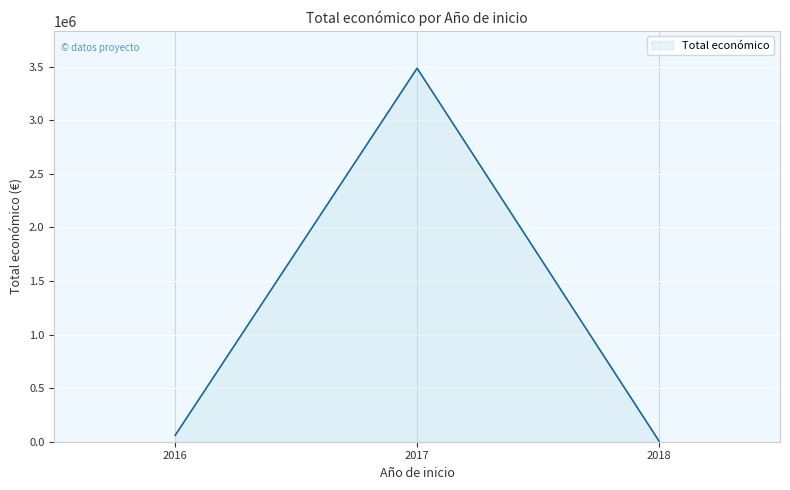

True or false: the data shows 3487018 at 2017.

True